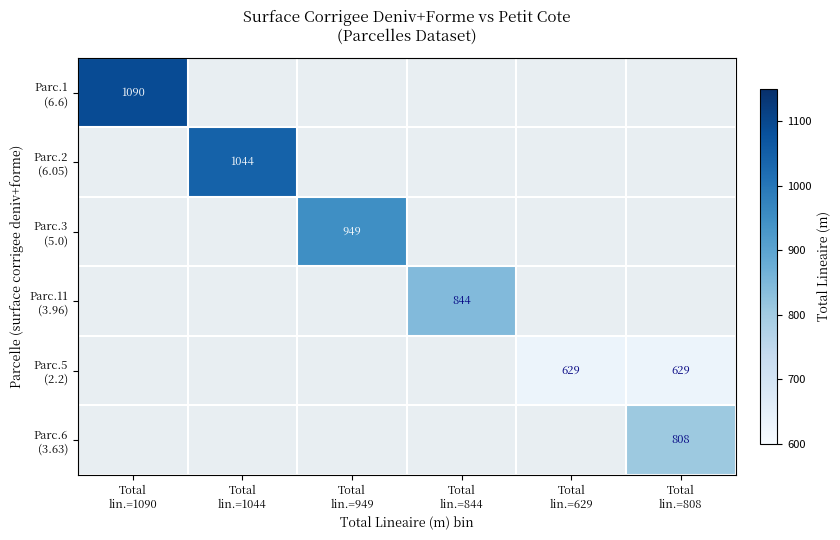

Count the number of categories in the chart.

6